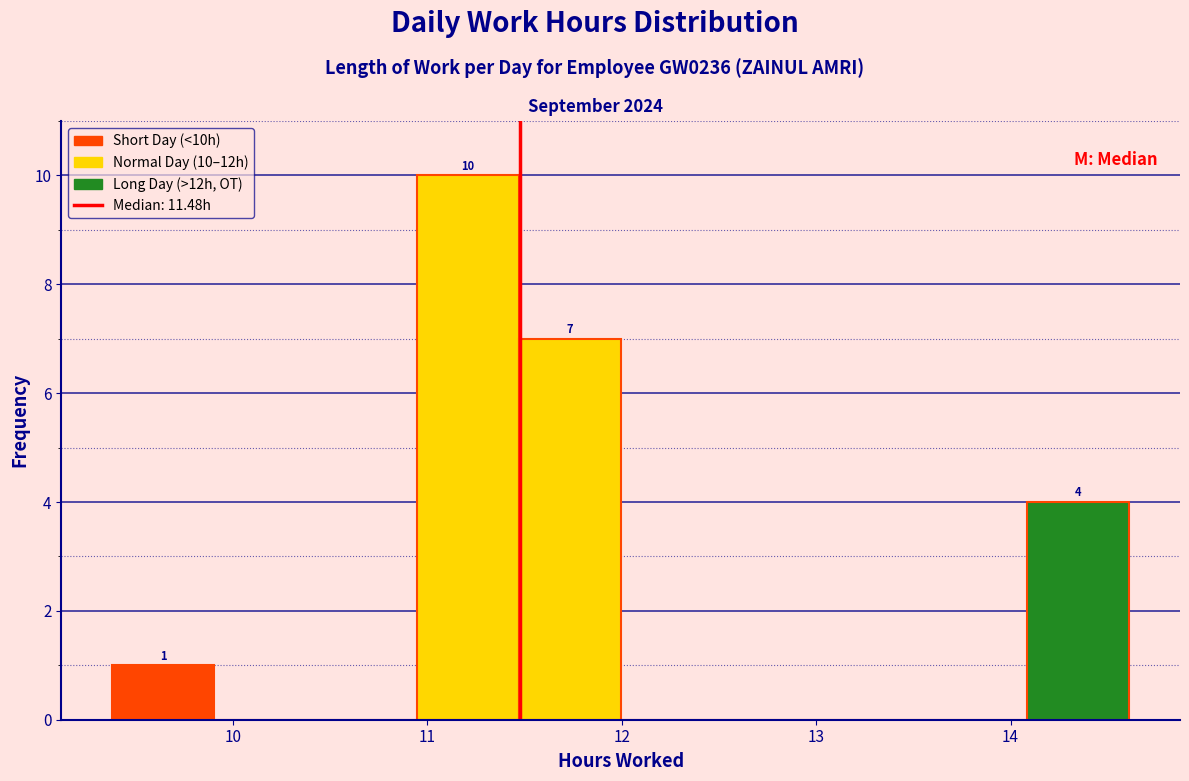

Over which range of the x-axis is the bar tallest?

10.9 to 11.5